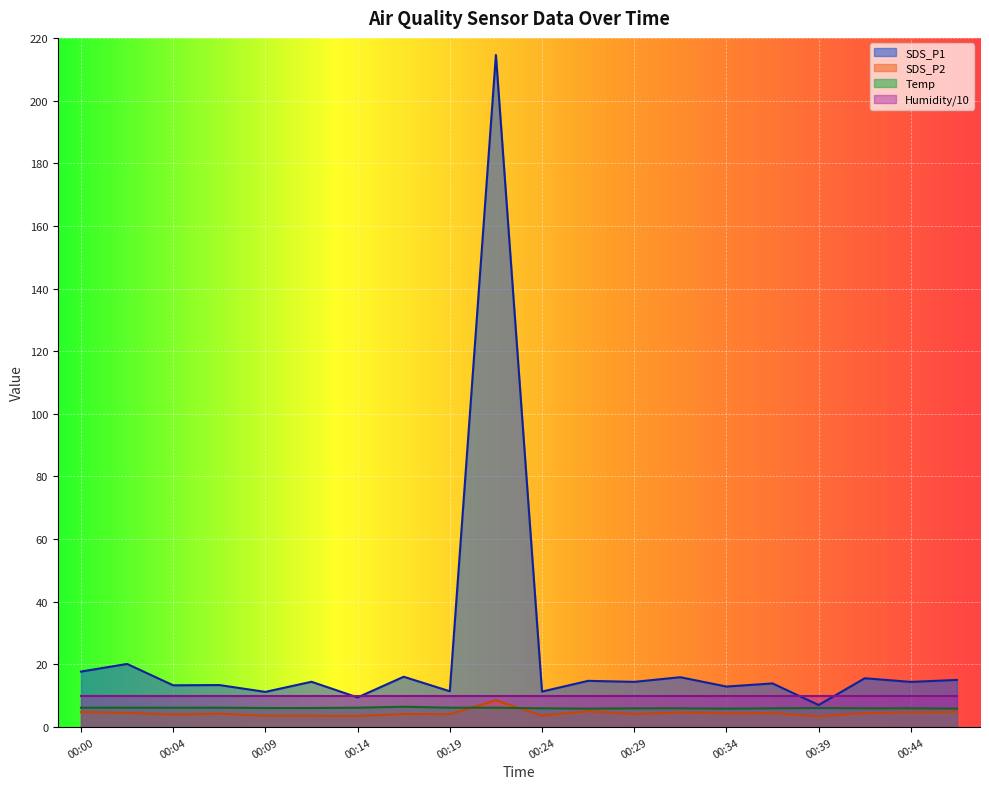

What is the approximate value of SDS_P1 at 00:00?

17.7